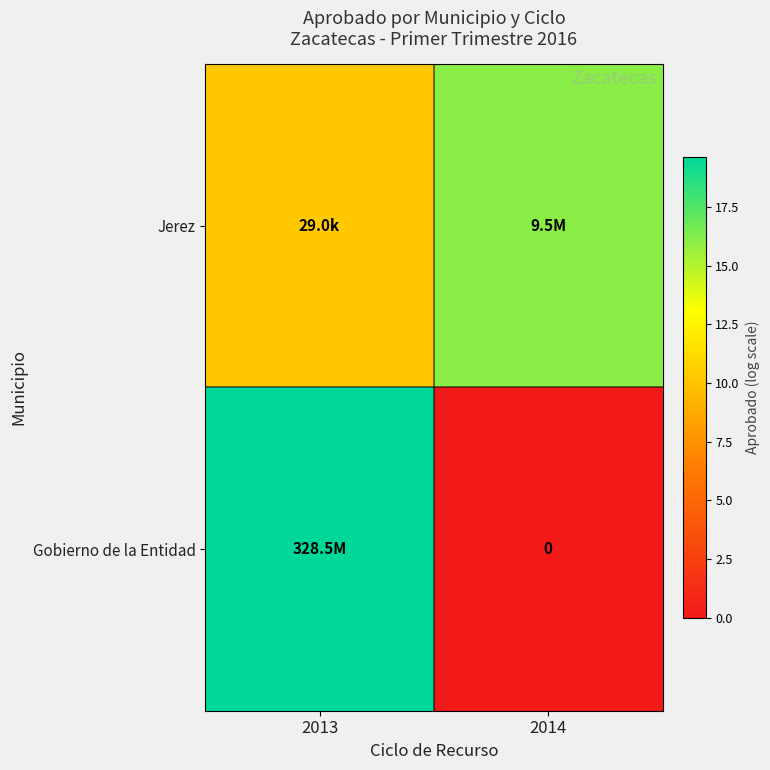

Which series has the largest range (max minus min)?

Gobierno de la Entidad